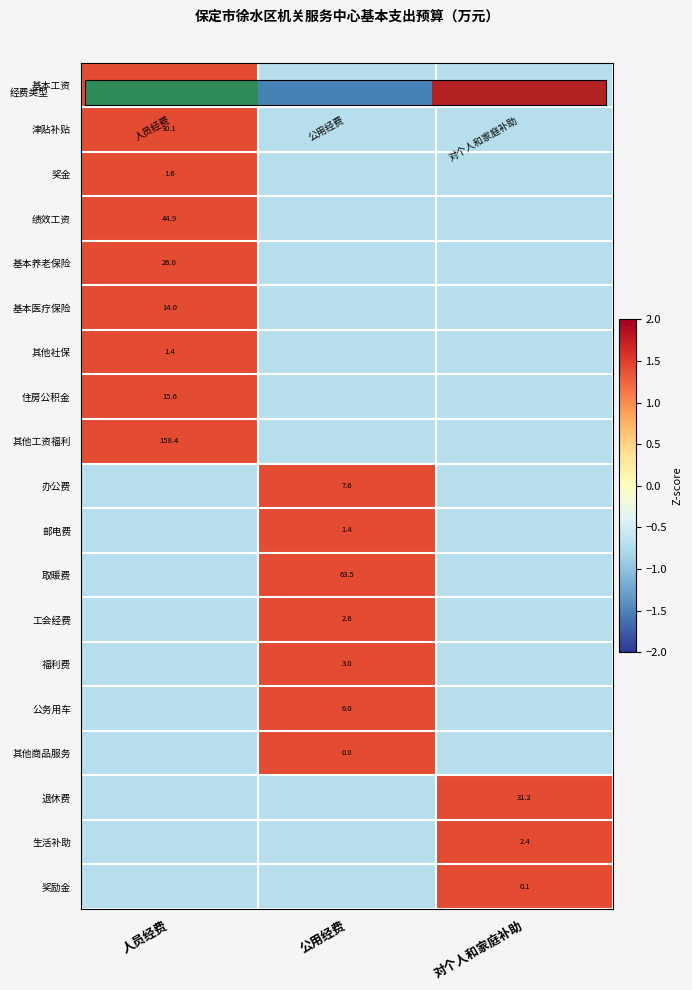

True or false: 其他商品服务 has a value of -1.1 at 对个人和家庭补助.

False